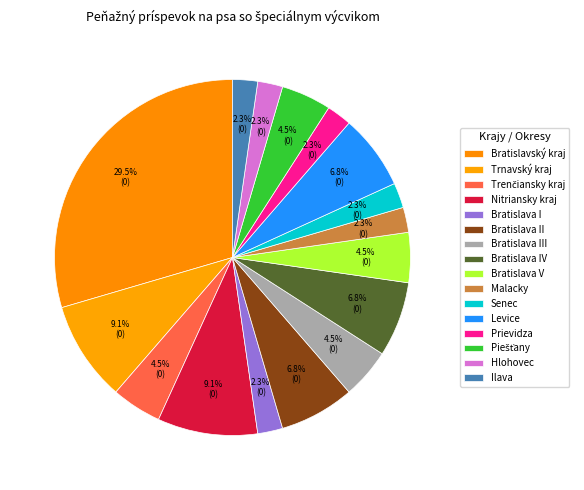

Count the number of slices in the pie.

16